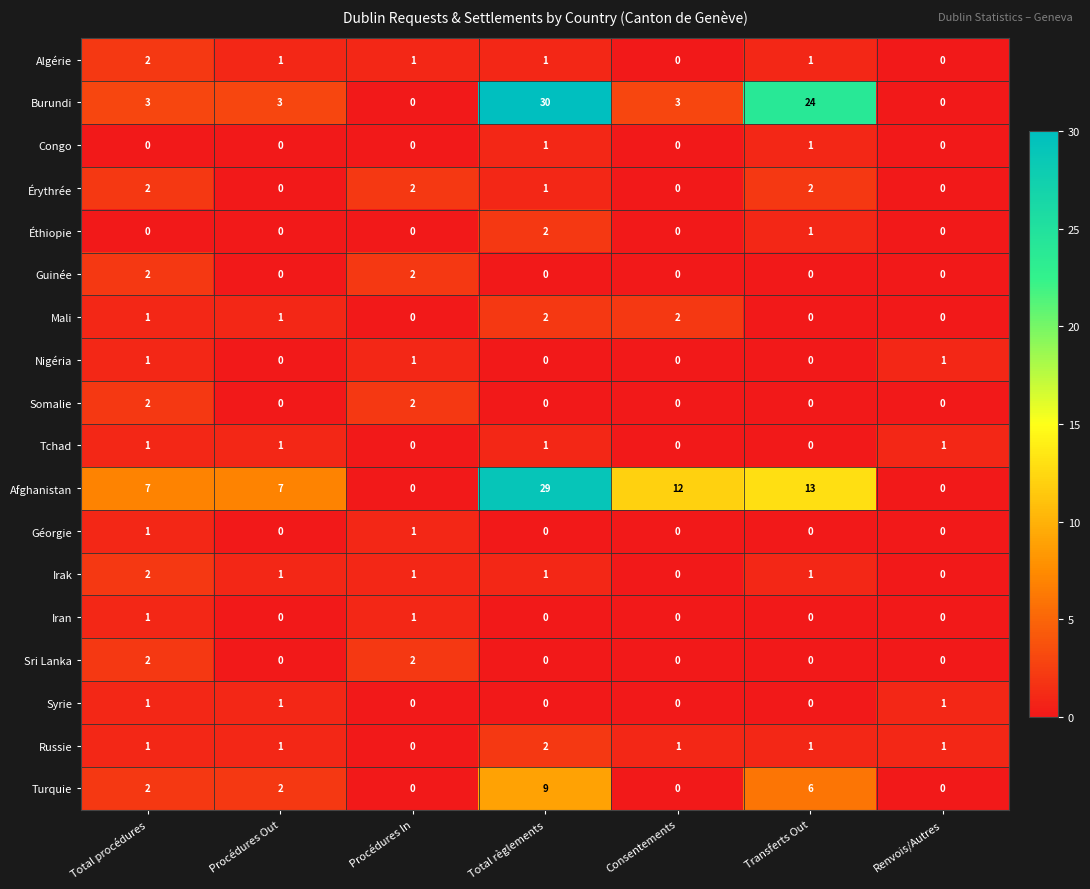

What is the total value across all series at Total procédures?

31